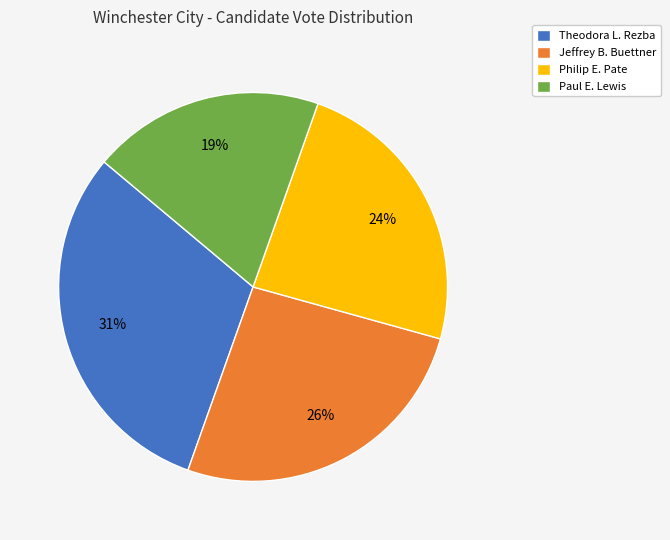

Do Jeffrey B. Buettner and Paul E. Lewis together represent more than half of the pie?

No